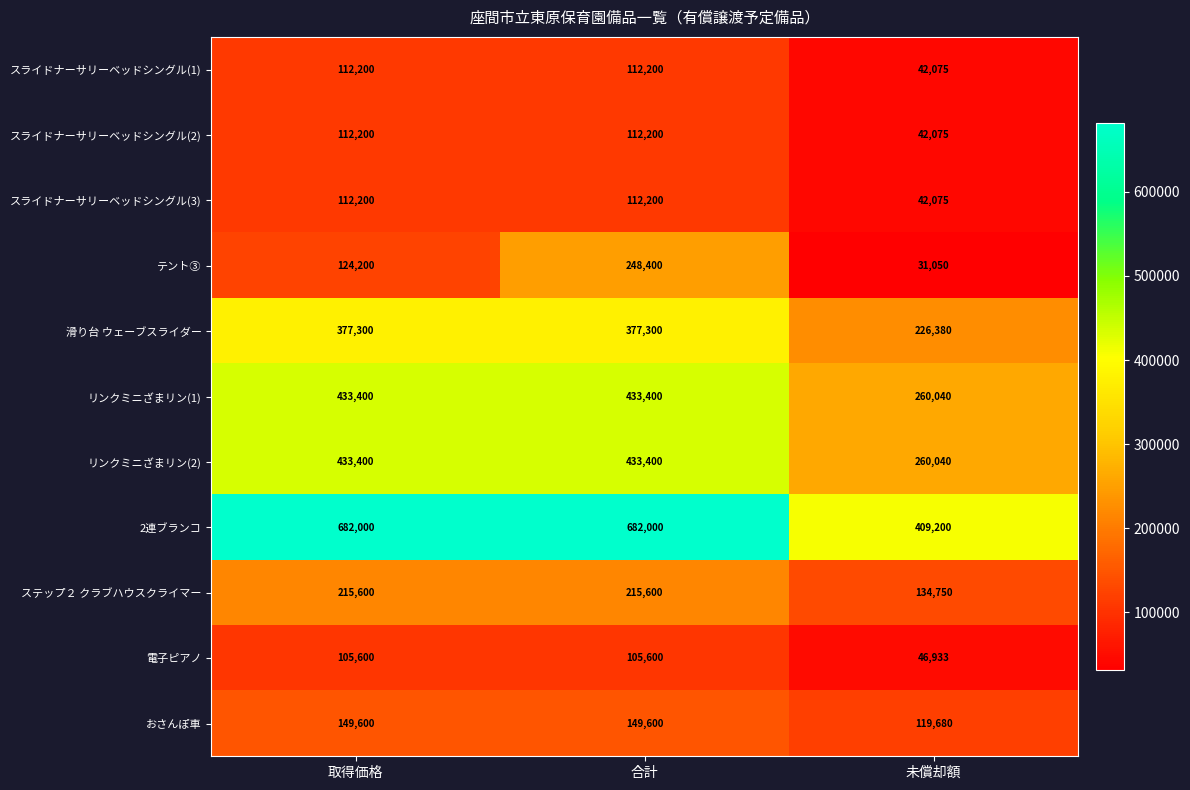

True or false: スライドナーサリーベッドシングル(1) has a value of 112200 at 合計.

True